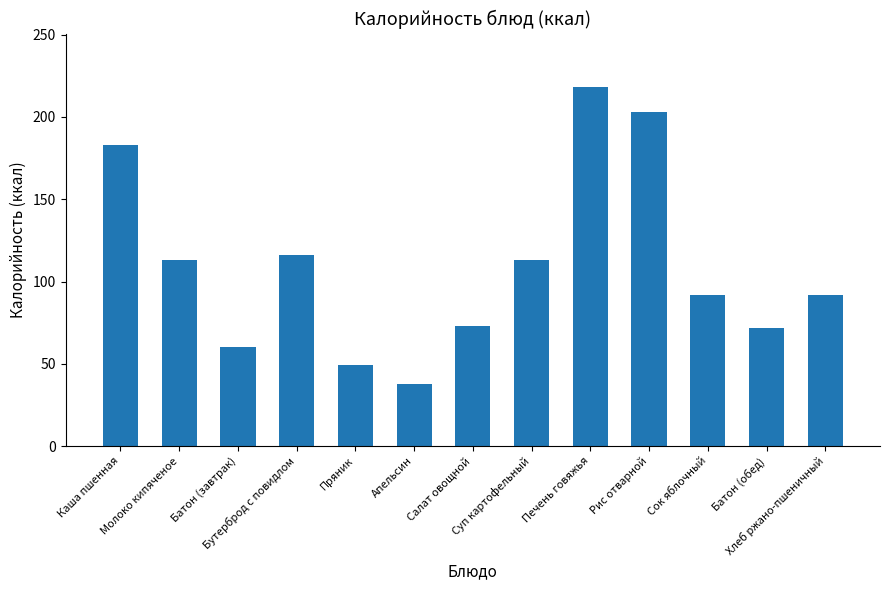

What is the change in value from Бутерброд с повидлом to Хлеб ржано-пшеничный?

-24